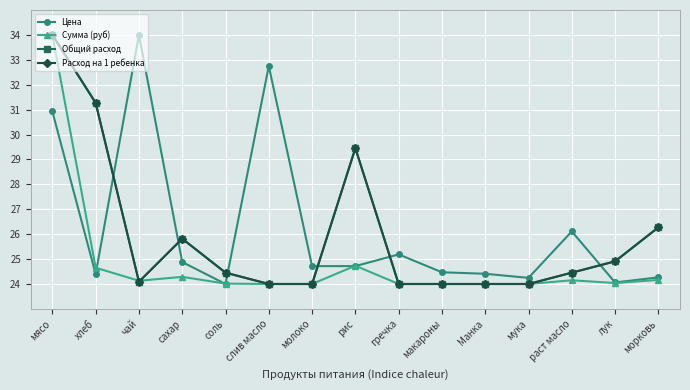

Is it true that Цена equals 24.4 at Манка?

True